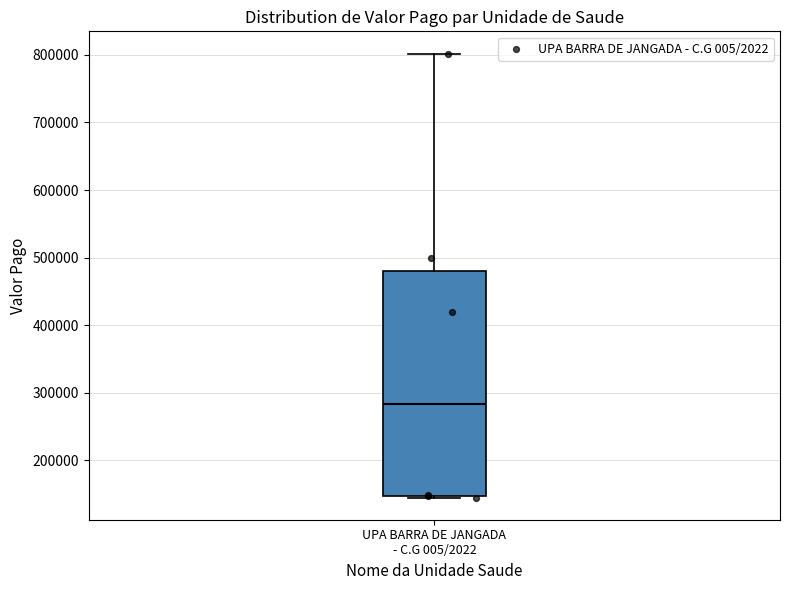

Read this box plot against the y-axis: the position of the median line, the range covered by the box, and the ends of both whiskers. The values are not printed on the chart, so give them approximately, as read against the axis.

median 280000, box 150000 to 480000, whiskers 150000 to 800000